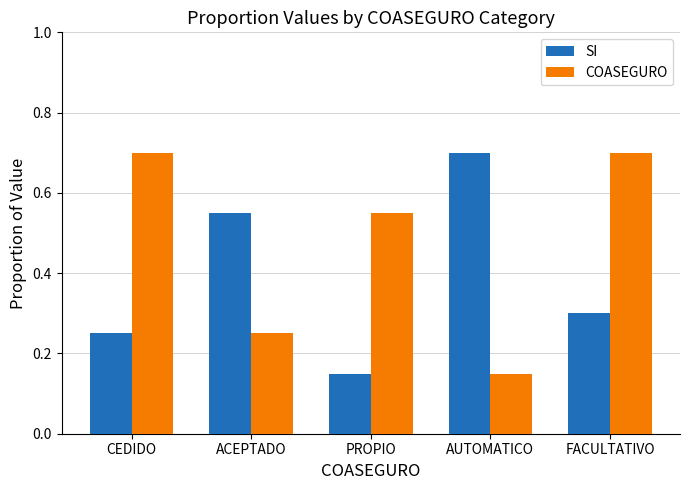

What is the sum of the COASEGURO values at AUTOMATICO and ACEPTADO?

0.4